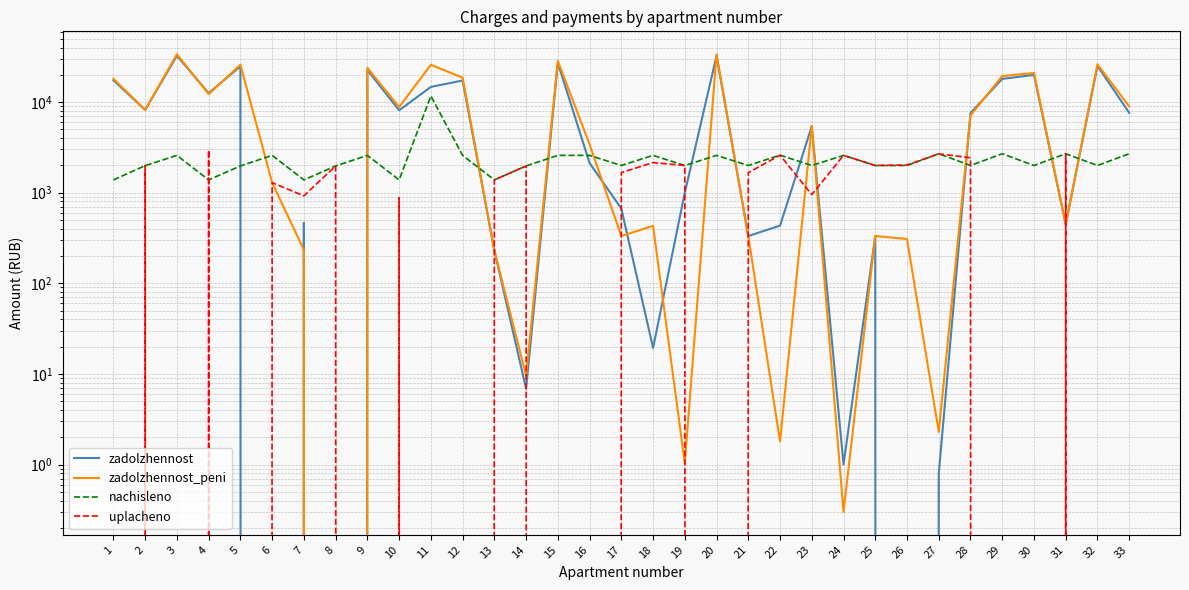

Which has a higher value, 33 or 28?

33